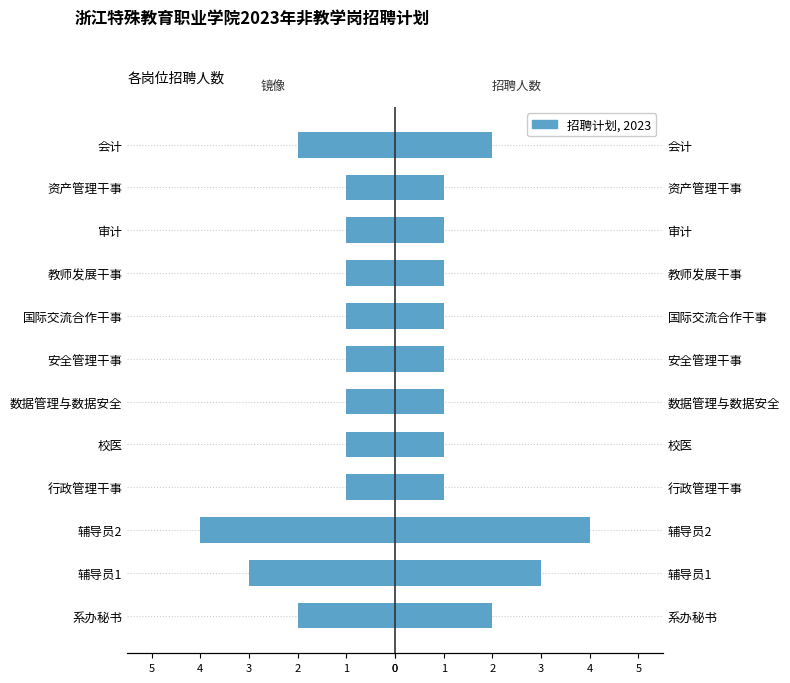

What is the sum of all 招聘人数 values?

19